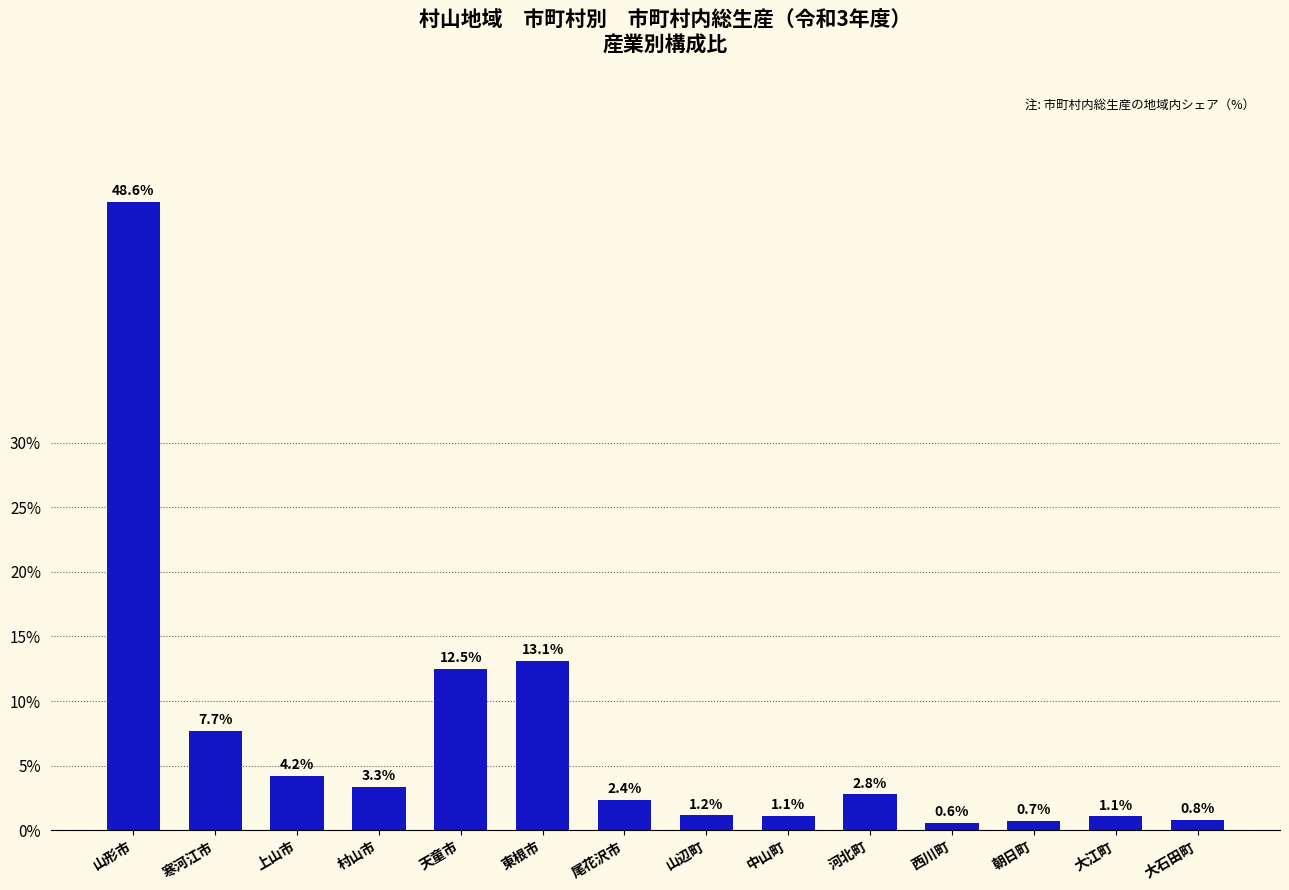

What is the value of the 11th bar from the left?

0.6